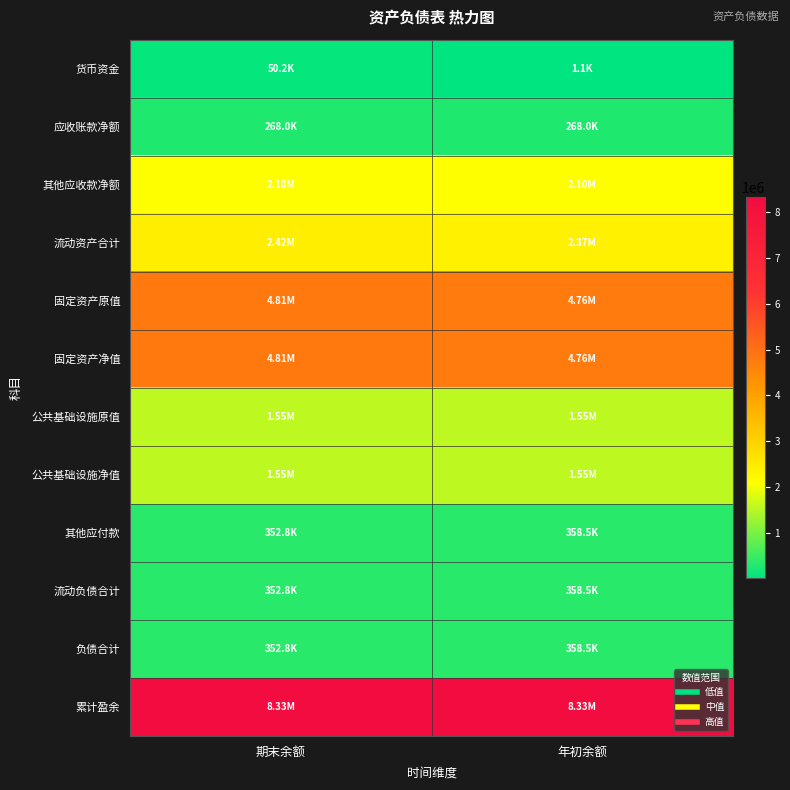

Rank the series at 期末余额 from highest to lowest value.

累计盈余, 固定资产原值, 固定资产净值, 流动资产合计, 其他应收款净额, 公共基础设施原值, 公共基础设施净值, 其他应付款, 流动负债合计, 负债合计, 应收账款净额, 货币资金